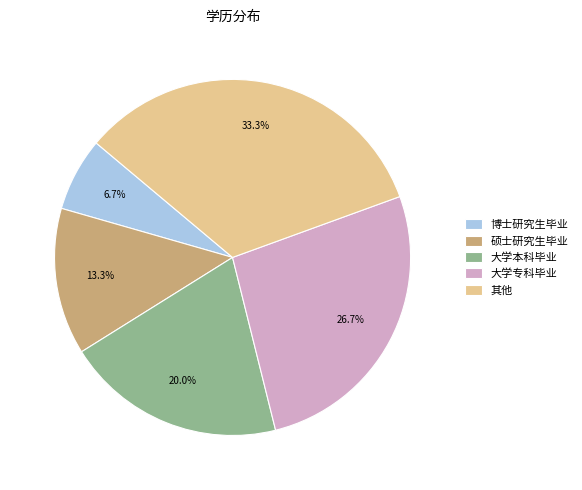

Which slice is the smallest?

博士研究生毕业